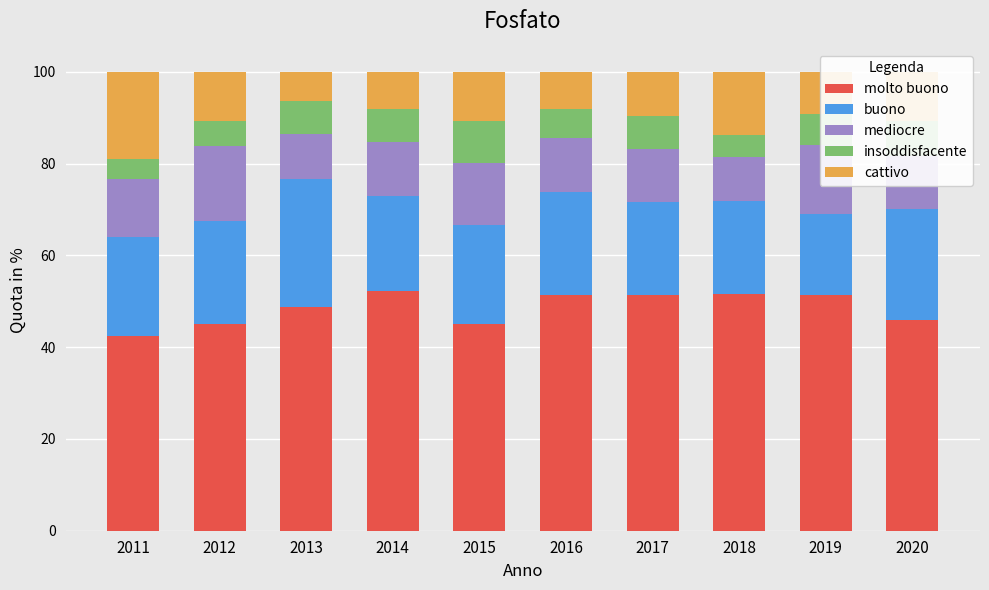

What is the total value across all series at 2015?

100.0